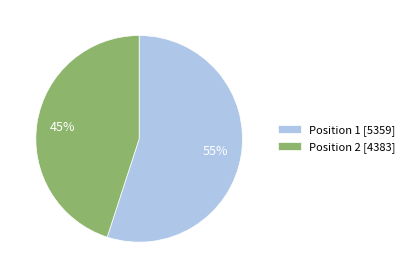

Count the number of slices in the pie.

2